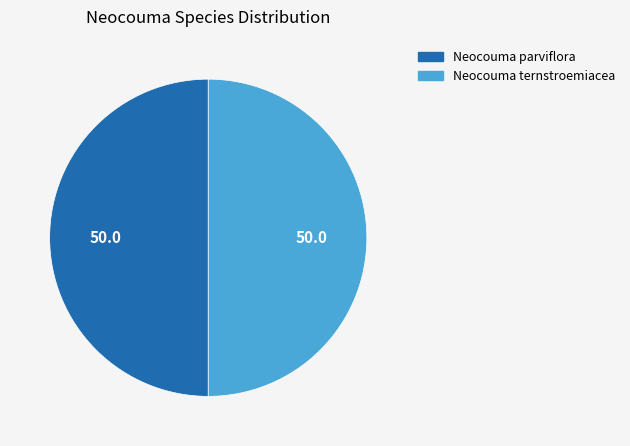

Is it true that Neocouma ternstroemiacea is 36% of the pie?

False